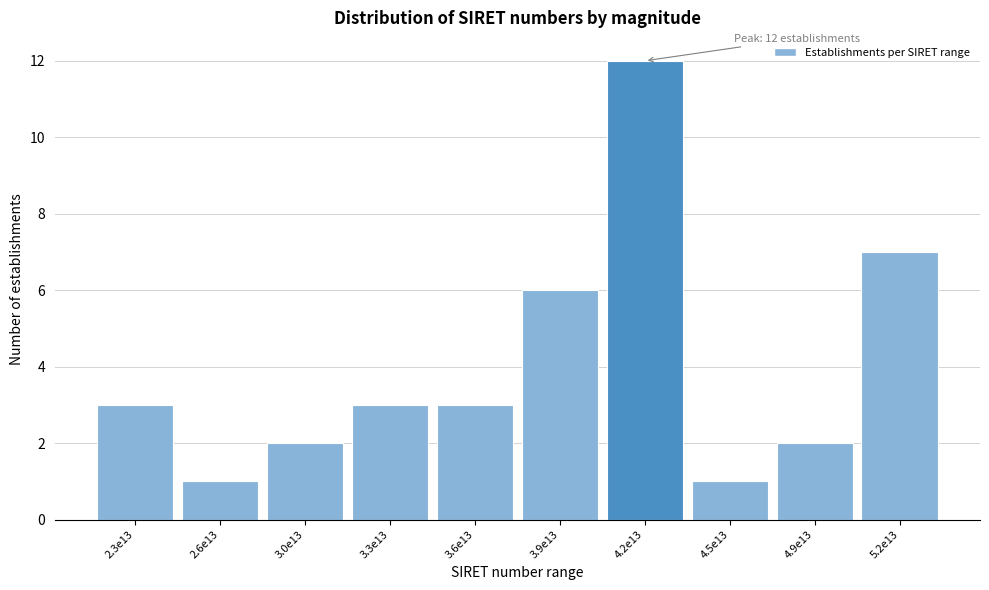

Reading right to left, transcribe all the data shown in this chart.

7	2	1	12	6	3	3	2	1	3